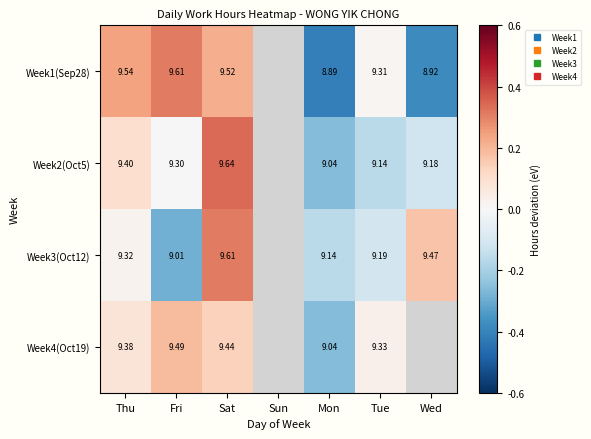

What is the highest value of the Week1(Sep28) series?

0.3